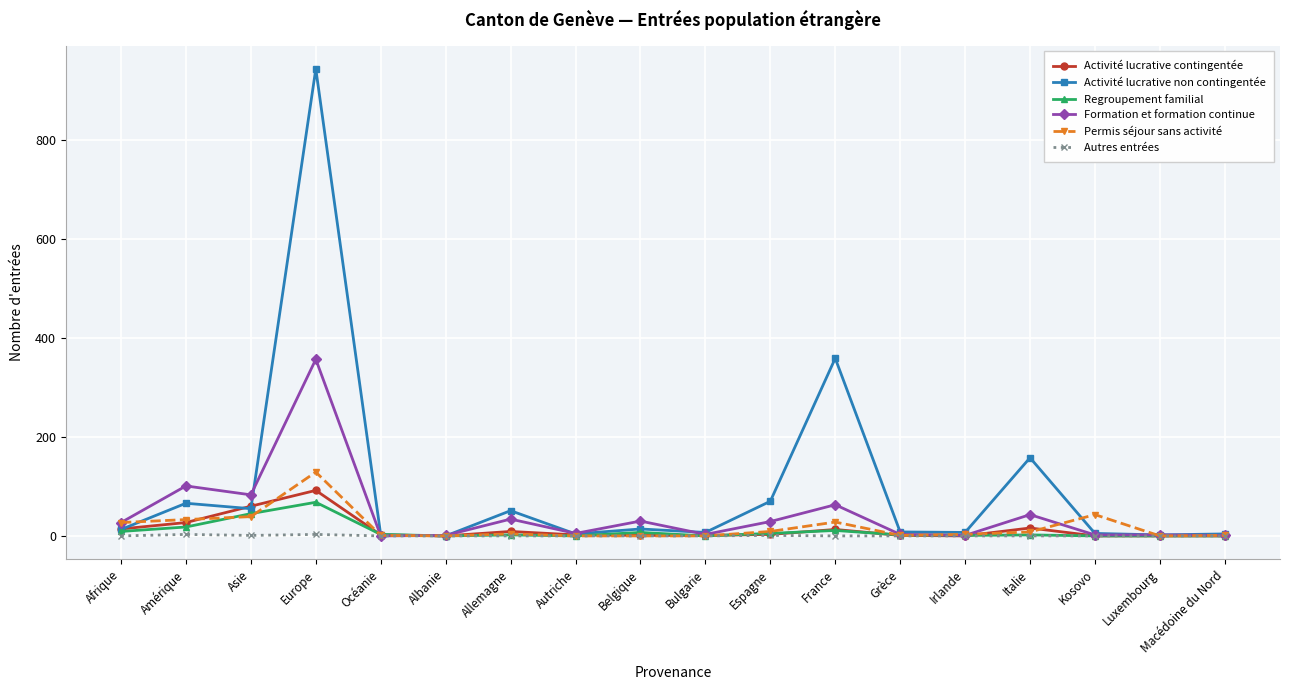

At which category is the sum across all series the highest?

Europe